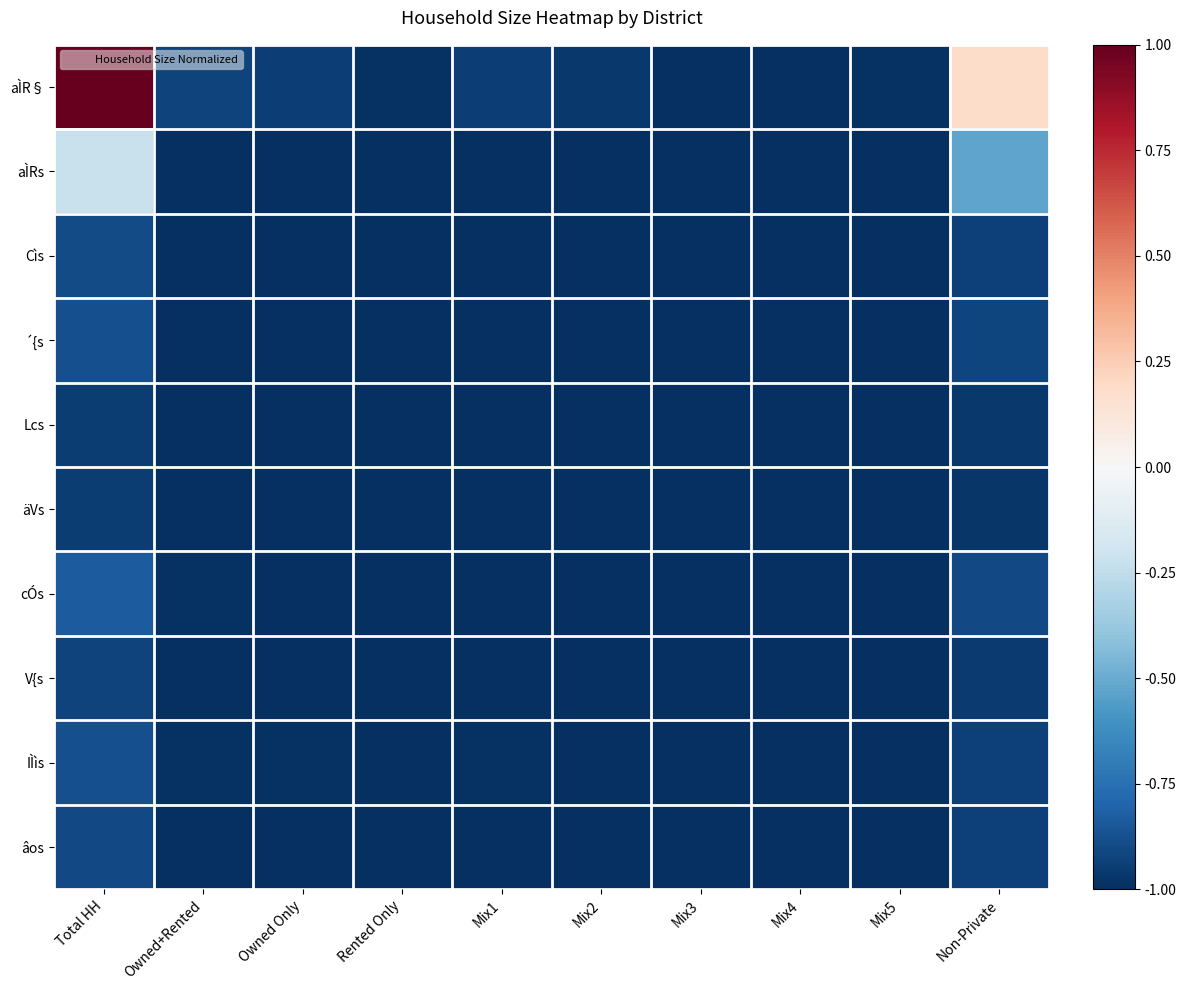

At which category is the sum across all series the highest?

Total HH